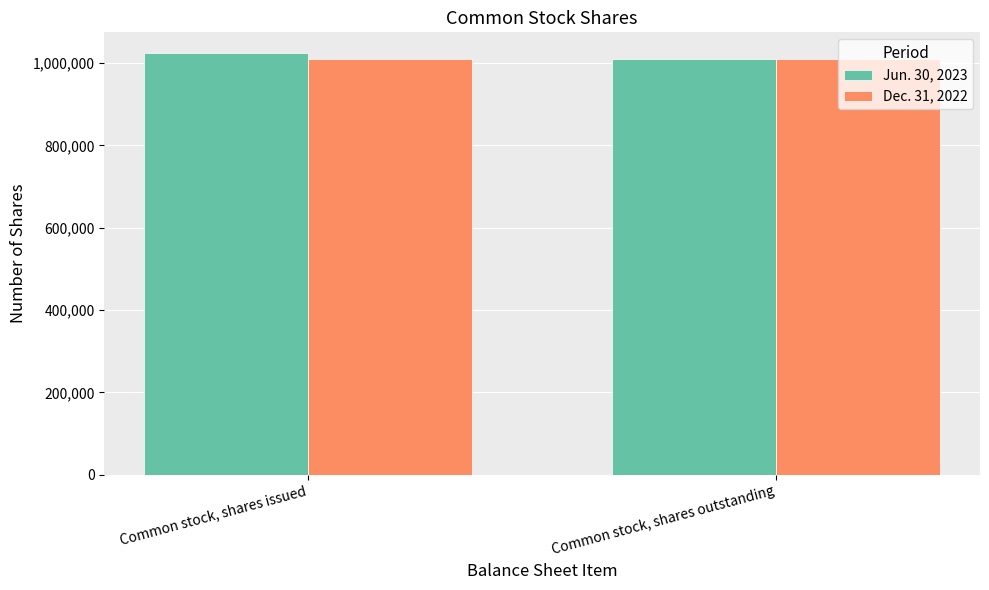

What is the difference between the maximum and minimum values in the Jun. 30, 2023 series?

12581